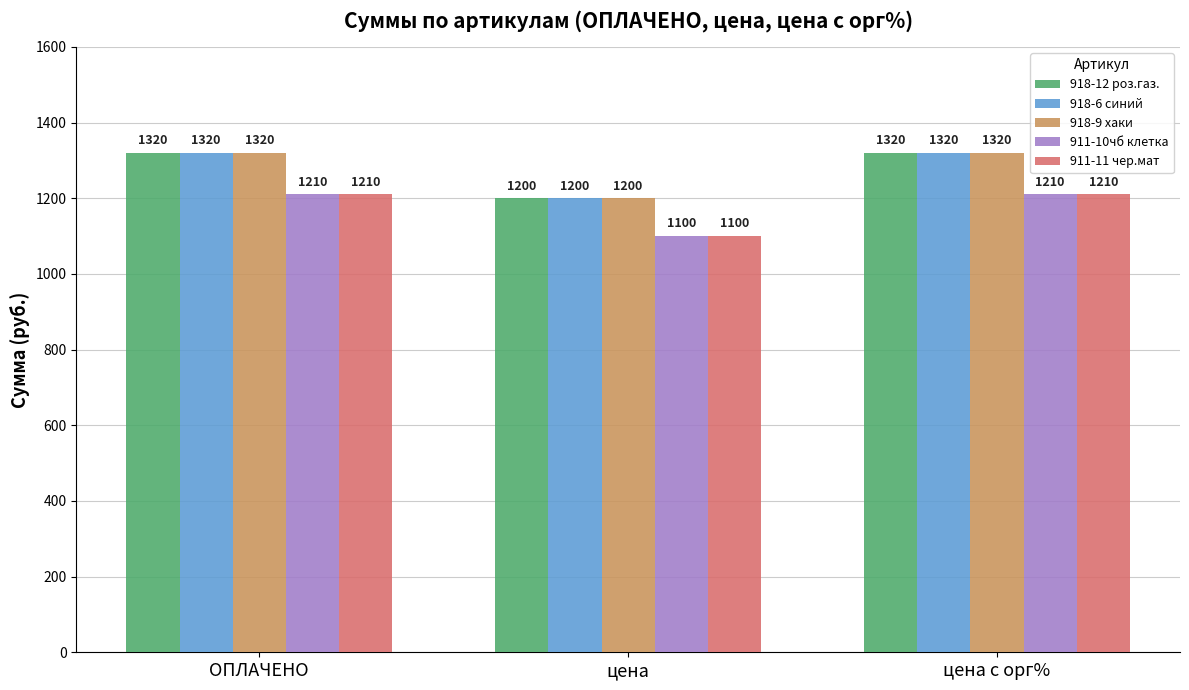

The 918-9 хаки series shows 1320 at цена с орг%. True or false?

True